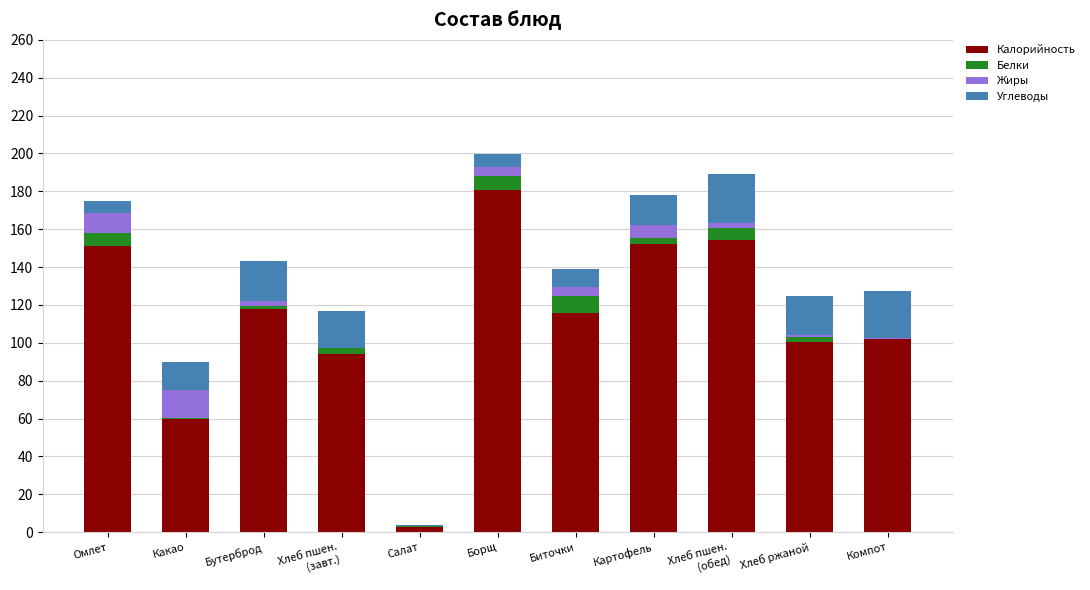

True or false: Калорийность has a value of 151.0 at Омлет.

True